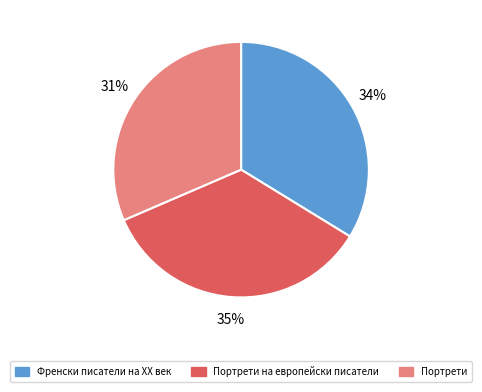

Do Портрети на европейски писатели and Портрети together represent more than half of the pie?

Yes